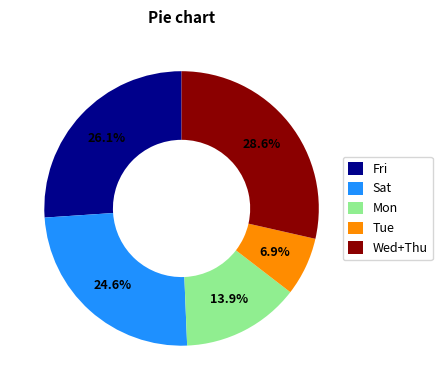

Approximately how many times larger is the value at Fri compared to Mon?

1.9